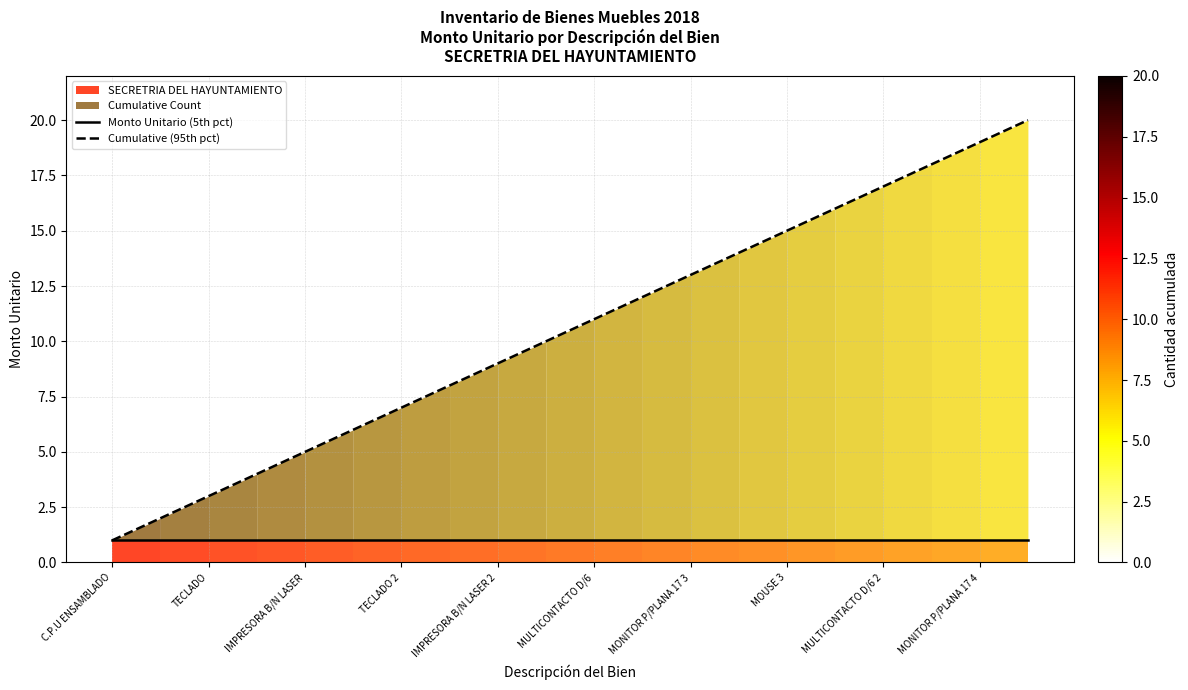

At which label does Cumulative (95th pct) reach its minimum?

C.P.U ENSAMBLADO